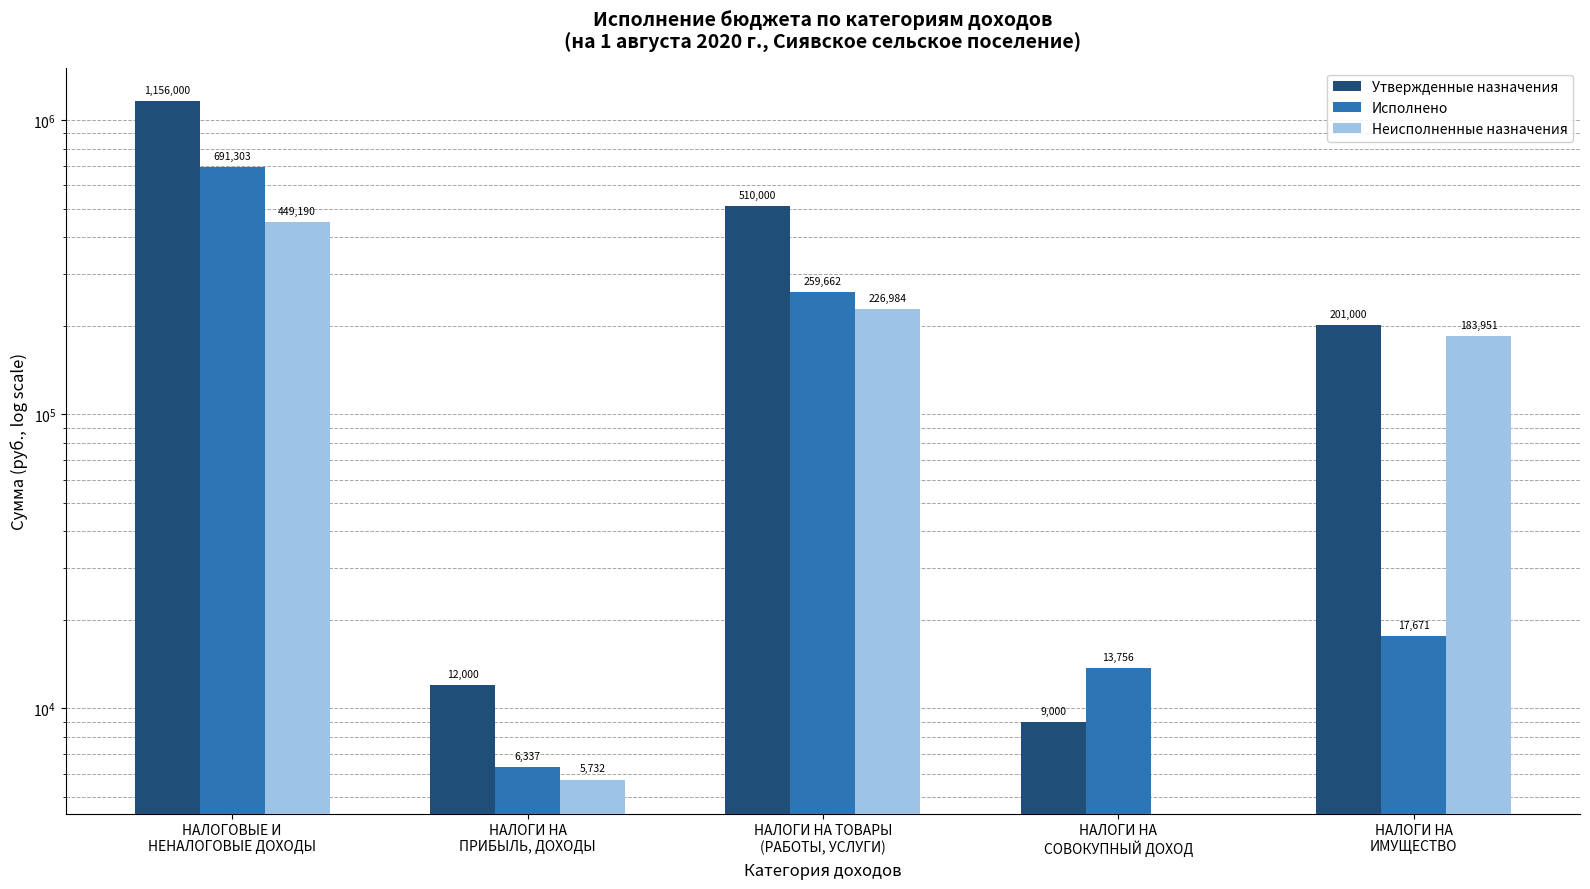

How many groups of bars are there?

5